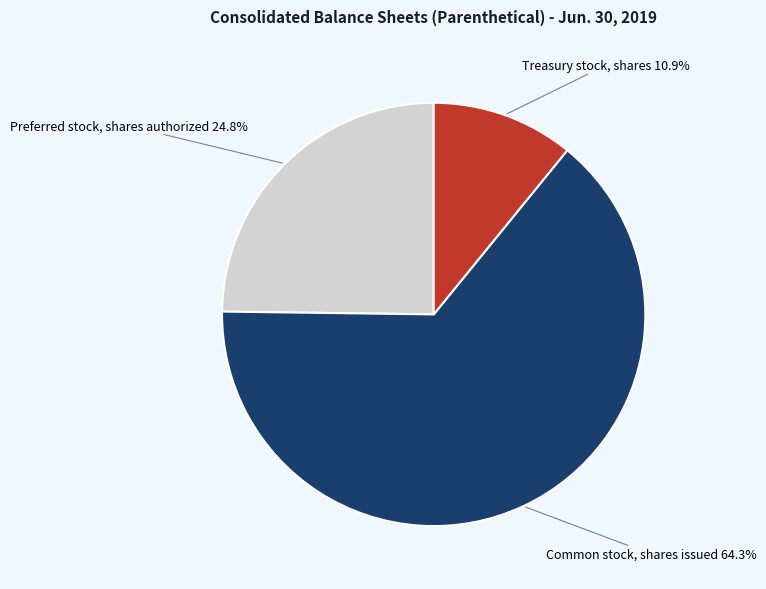

Does any single category account for the majority?

Yes